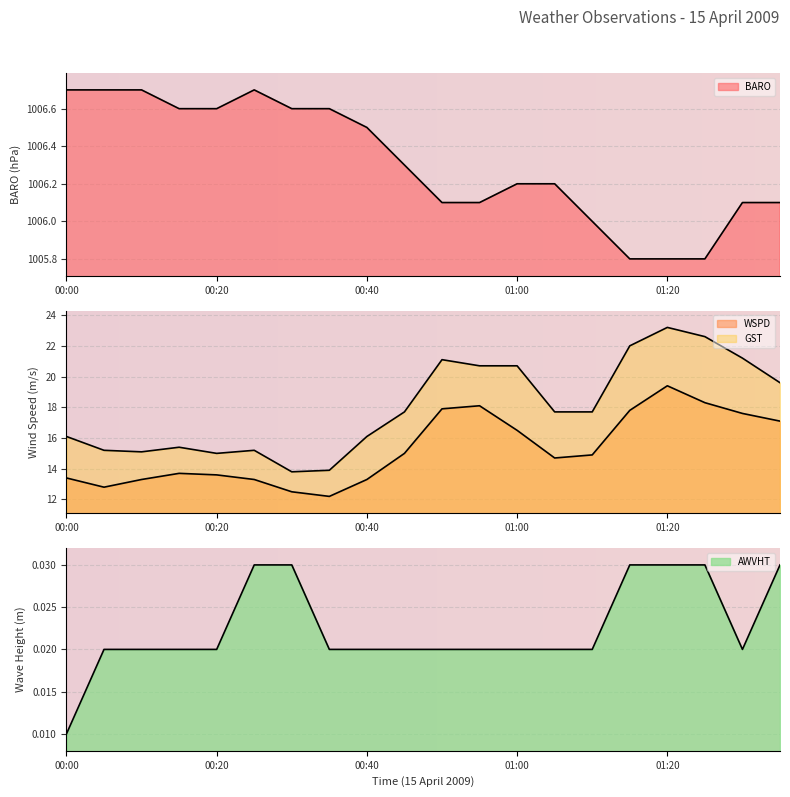

True or false: WSPD has more than 2 interior local peaks.

True